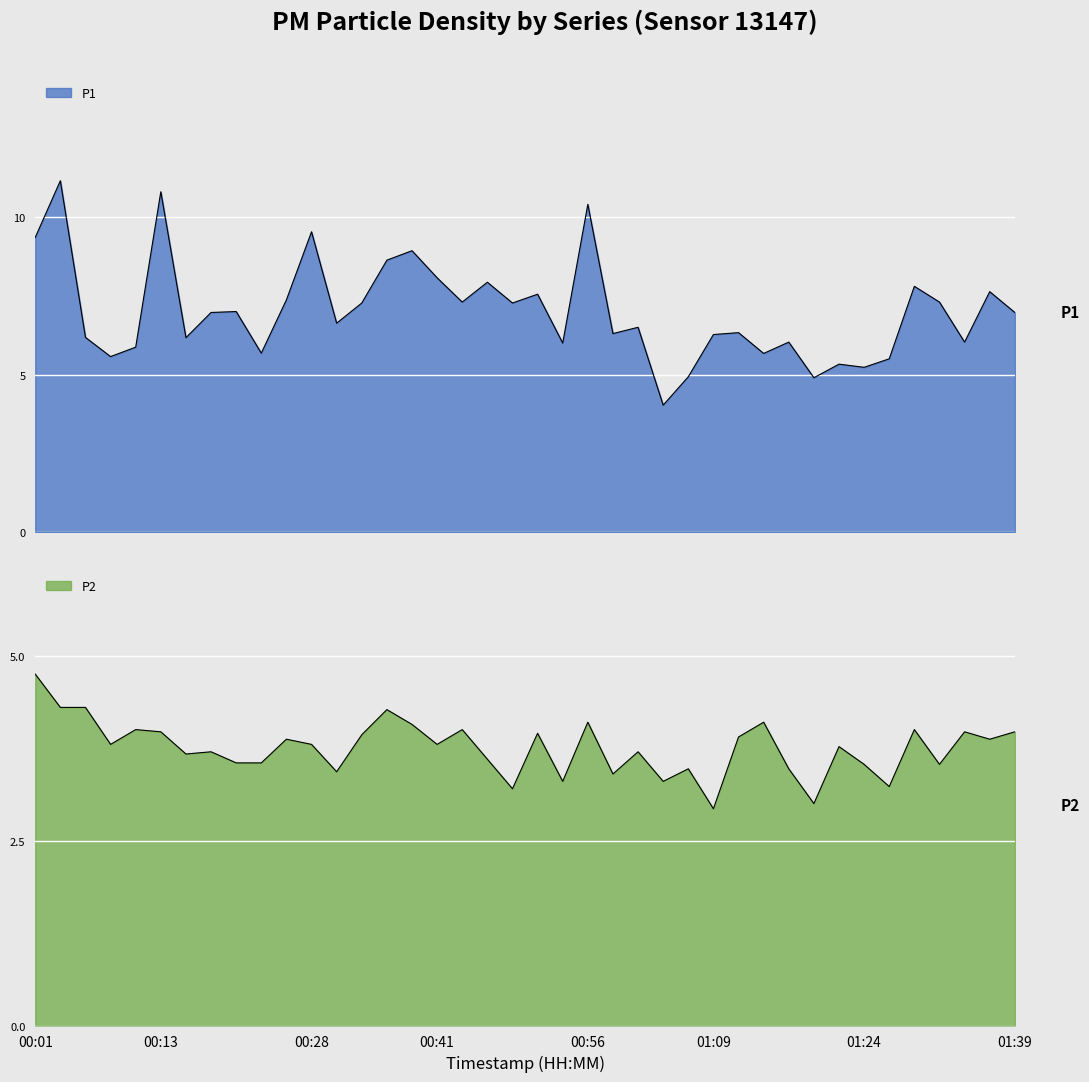

At which label is P2 closest to 3?

01:19